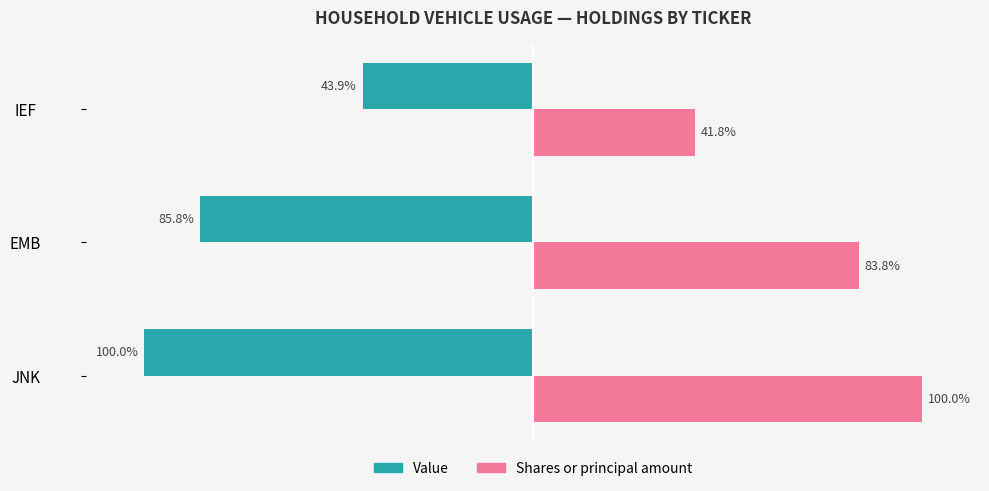

At which category does the chart reach its minimum across all series?

JNK